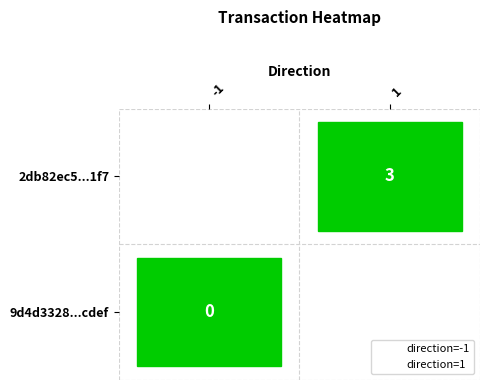

What are all the series names shown in the legend?

direction=-1, direction=1